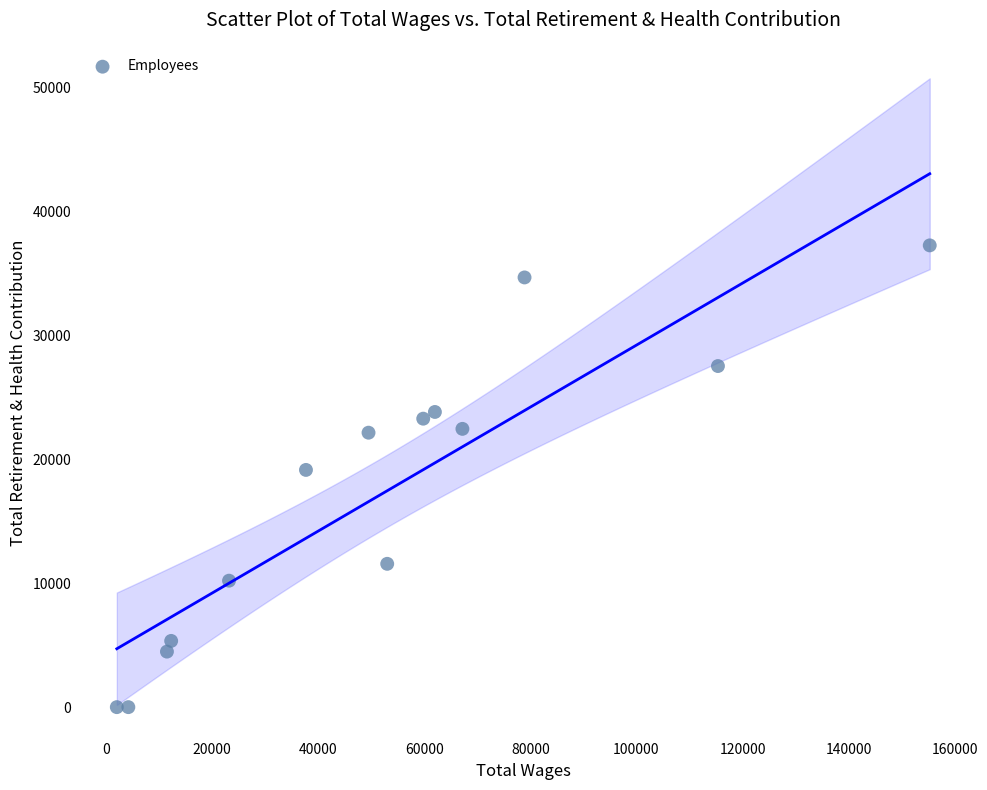

What is the range of X values (max minus min)?

153276